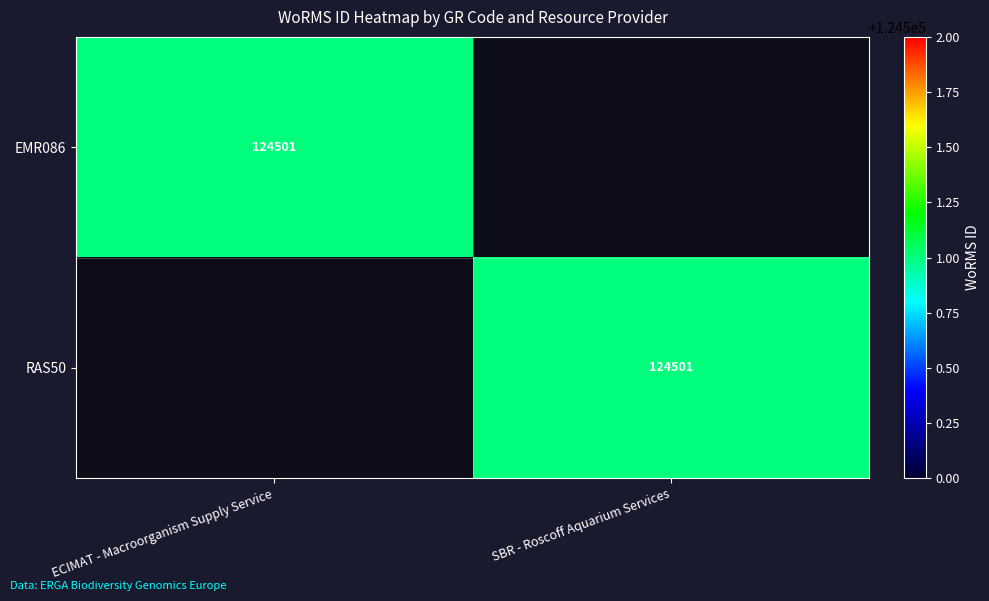

The EMR086 series shows 124501 at ECIMAT - Macroorganism Supply Service. True or false?

True